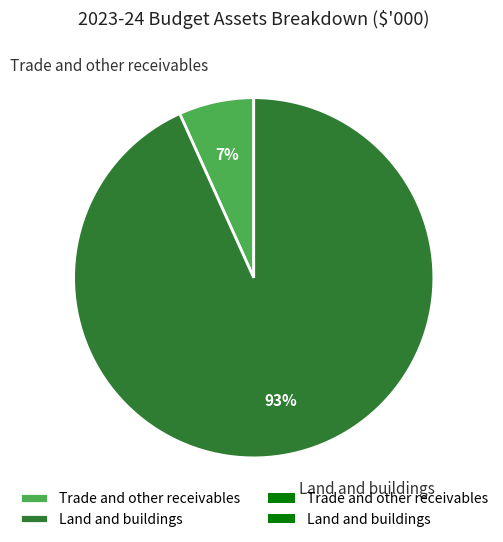

Rank the categories by value from highest to lowest.

Land and buildings, Trade and other receivables